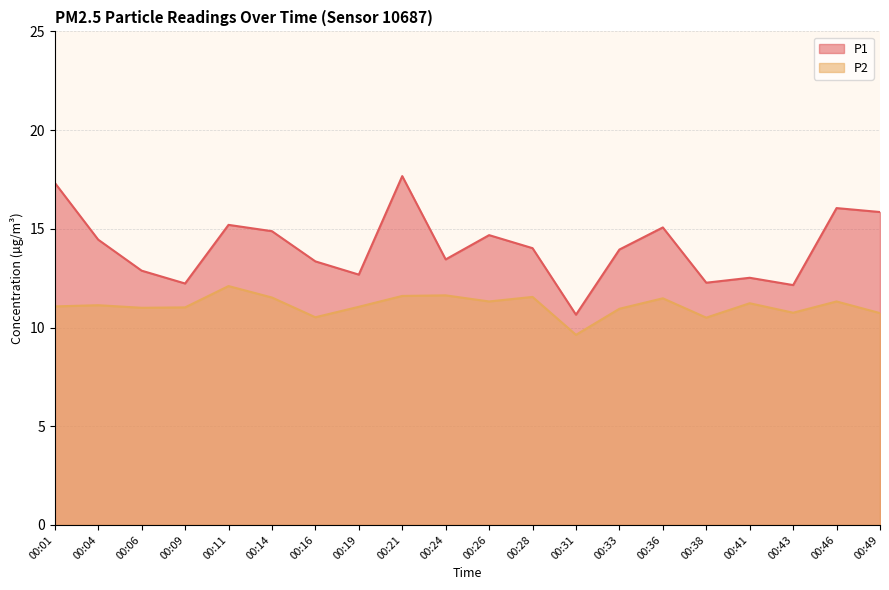

What is the spread (max minus min) of values at 00:36?

3.6